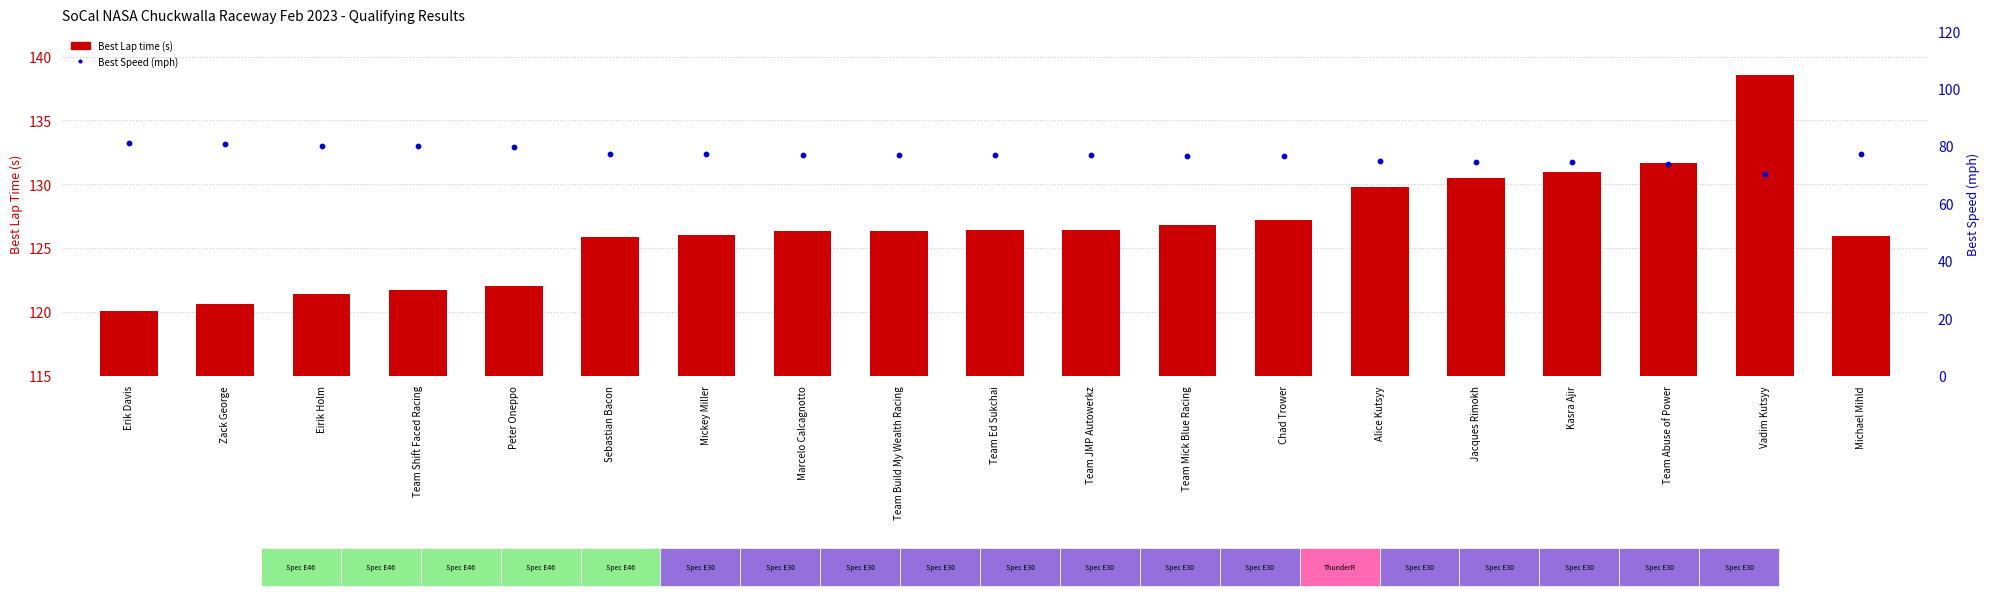

What is the total value across all series at Team Build My Wealth Racing?

203.3